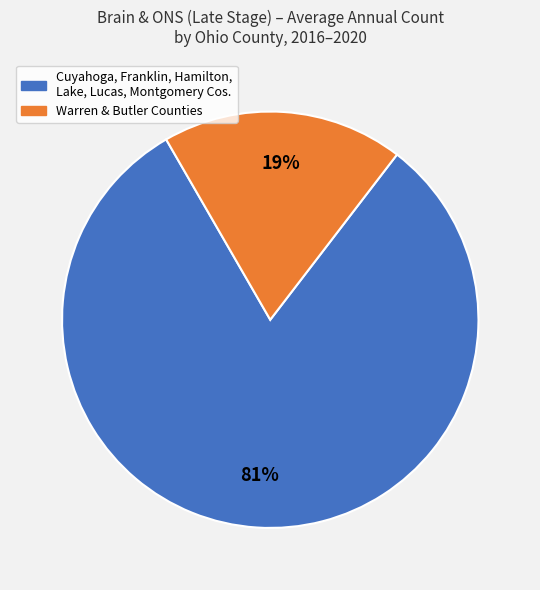

Is there a majority slice in this chart?

Yes